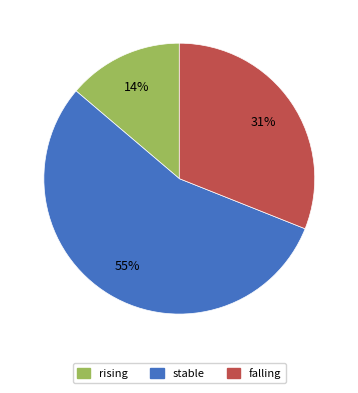

Approximately how many times larger is the value at falling compared to rising?

2.2